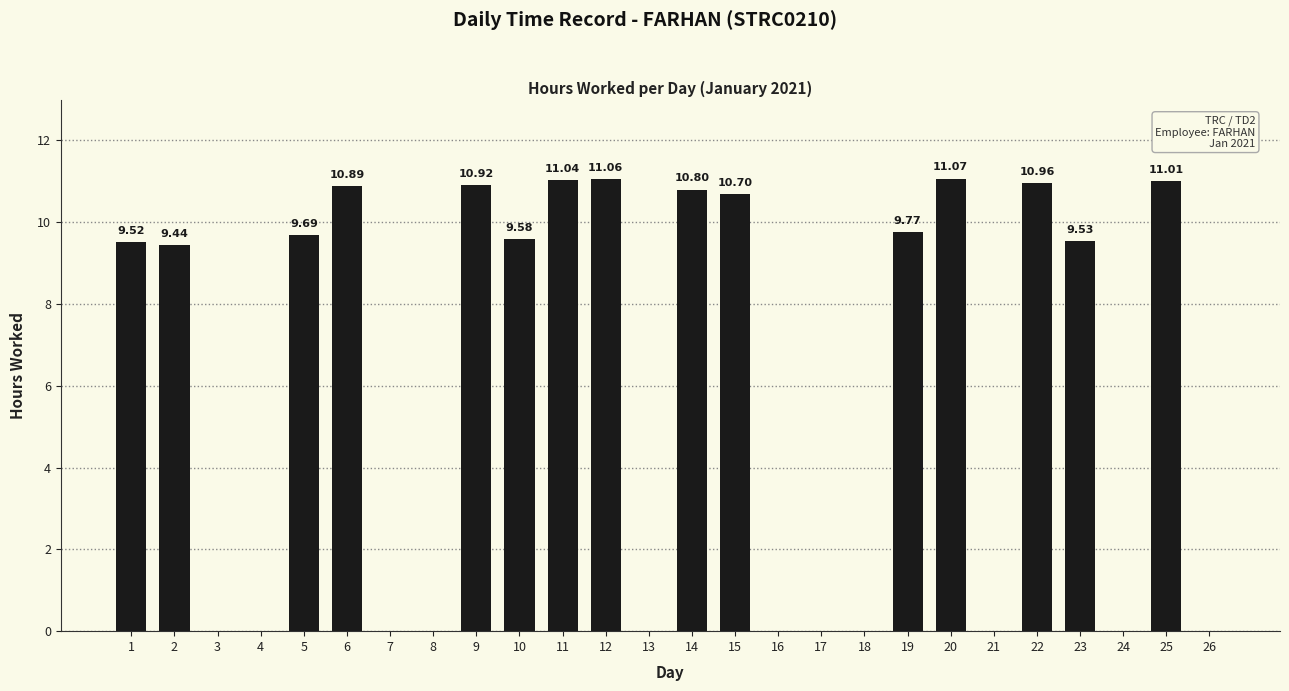

What is the sum of all values?

156.0